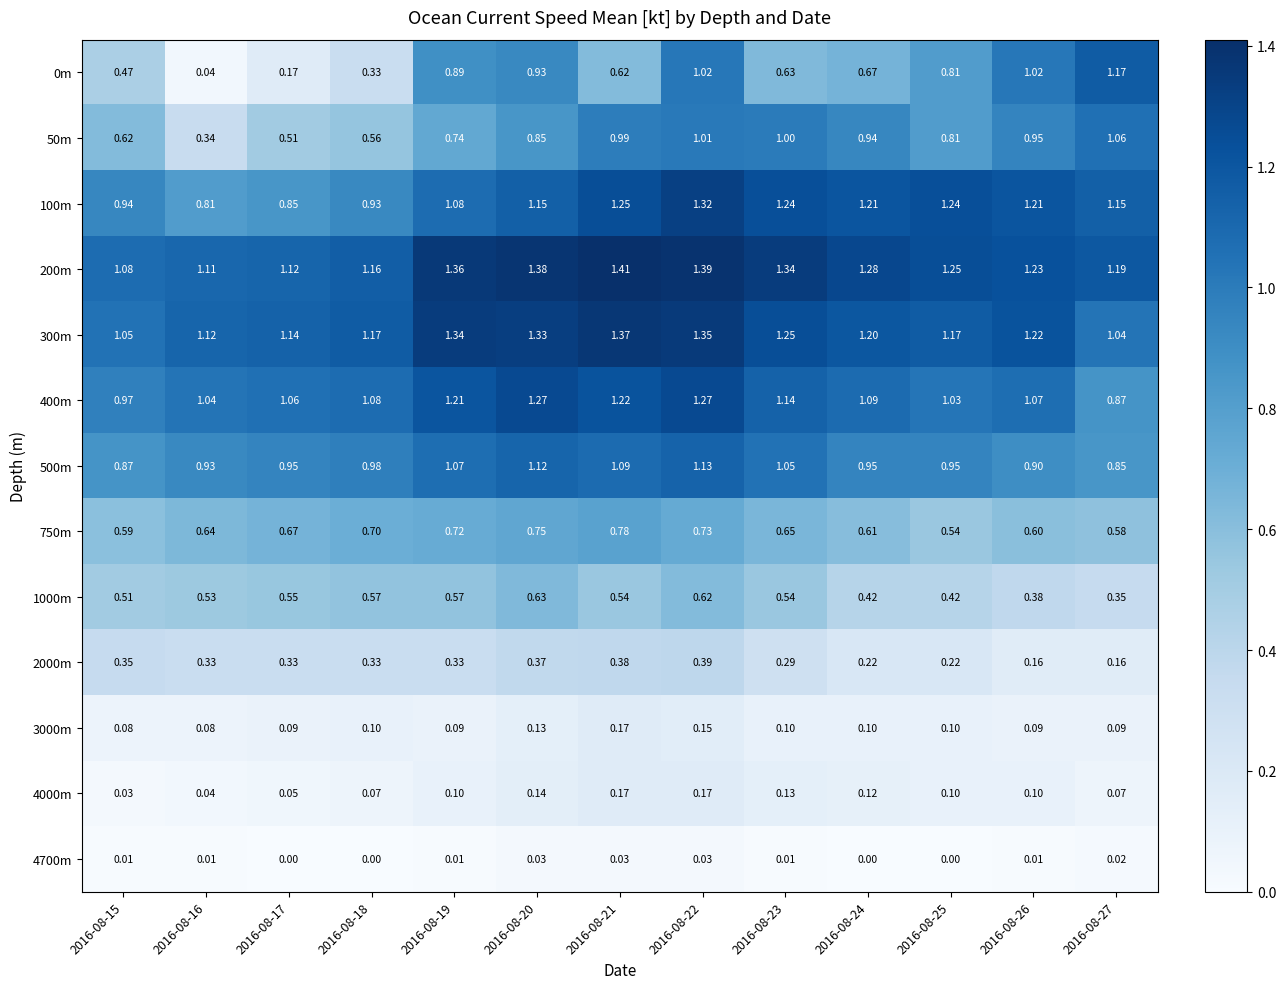

Which series has the largest total across all categories?

200m